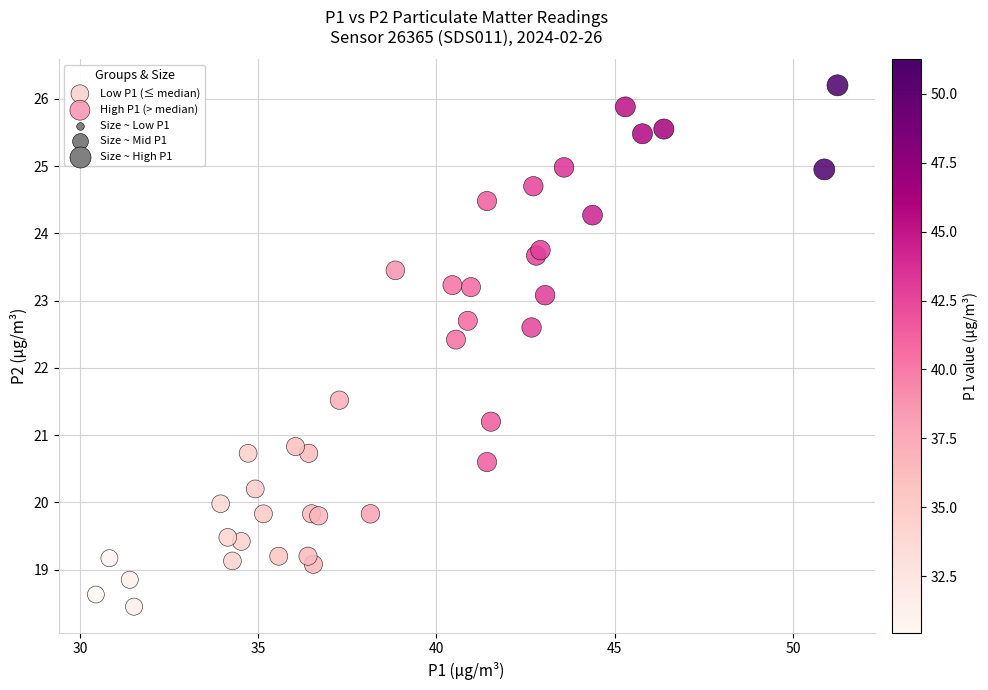

Which series contains the lowest Y value?

Low P1 (≤ median)